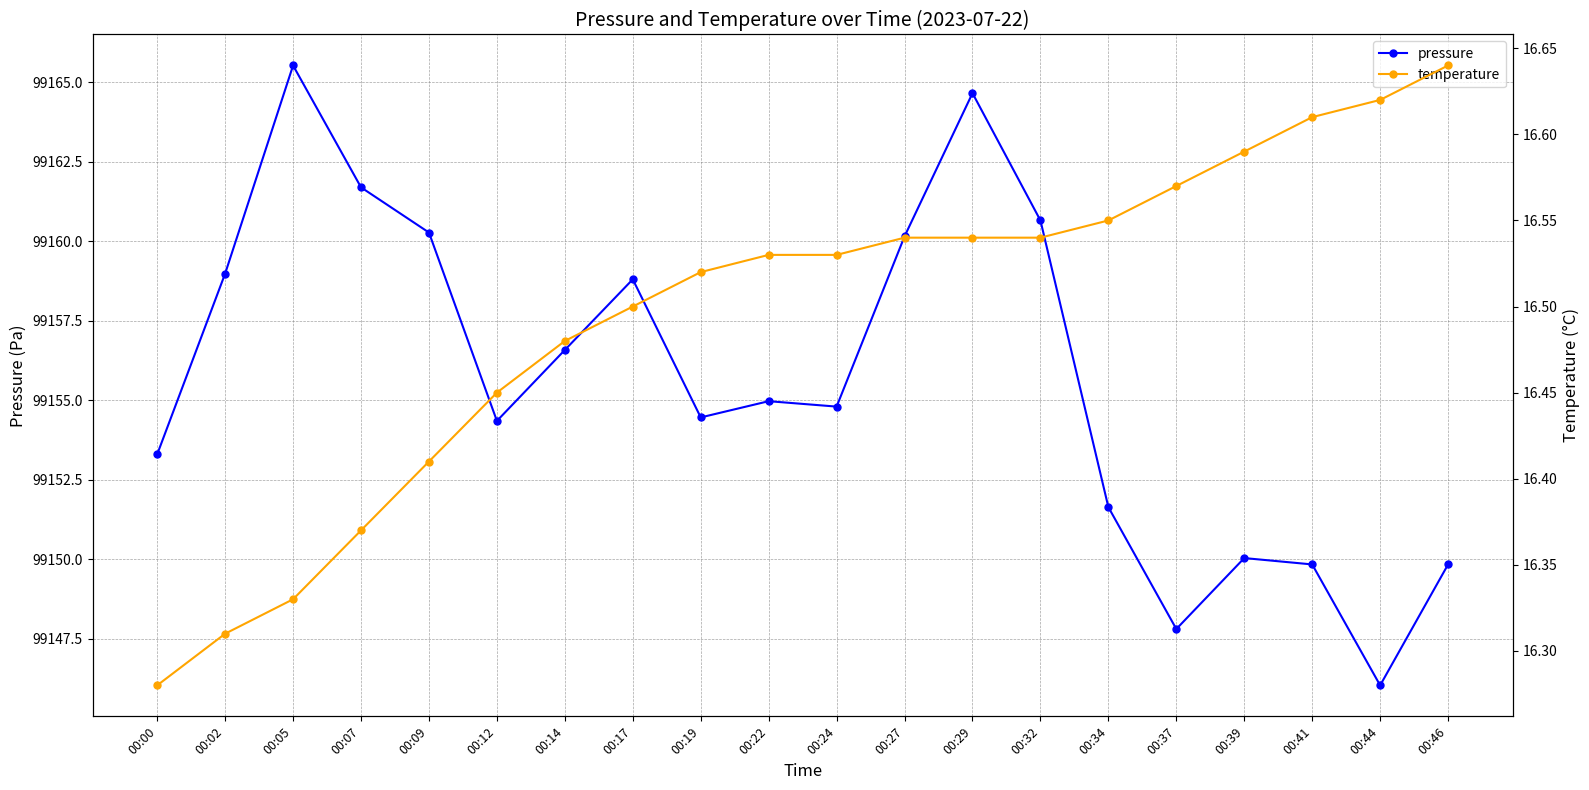

At how many categories does at least one series exceed 90392?

20